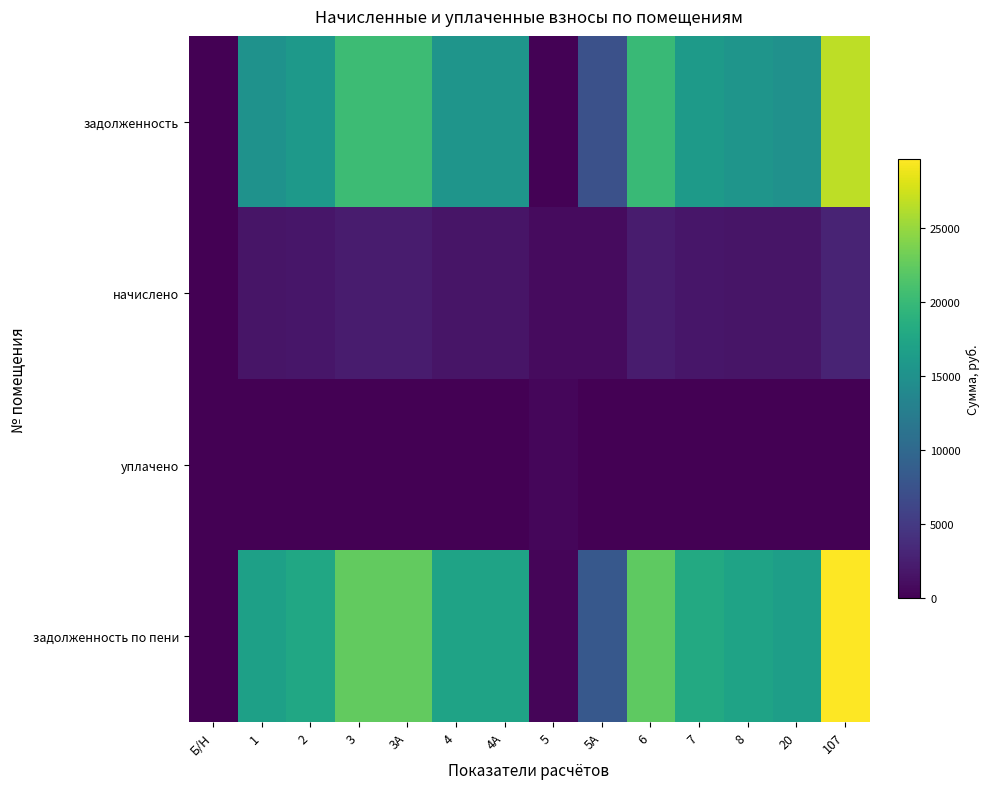

Rank the series at 8 from lowest to highest value.

уплачено, начислено, задолженность, задолженность по пени